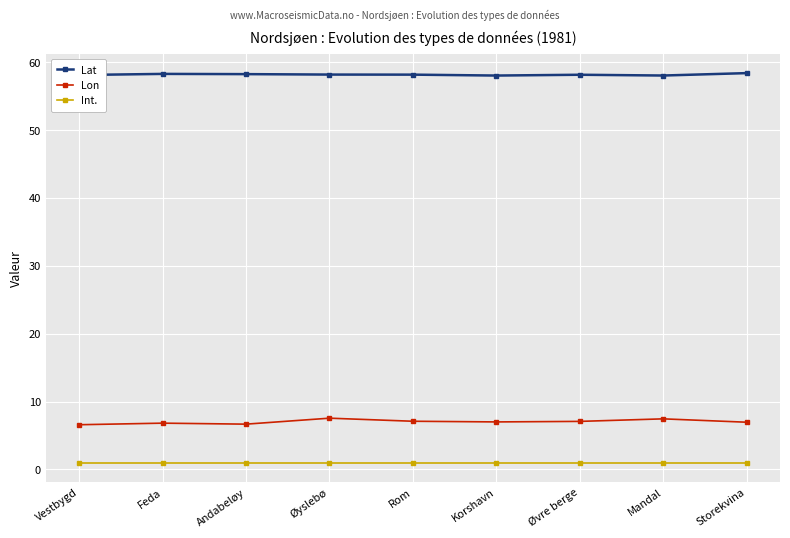

How many lines are shown in the chart?

3